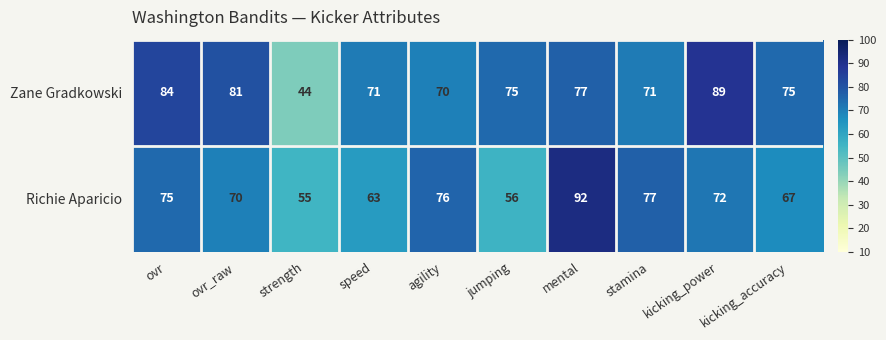

Rank the series by their maximum value, from highest to lowest.

Richie Aparicio, Zane Gradkowski